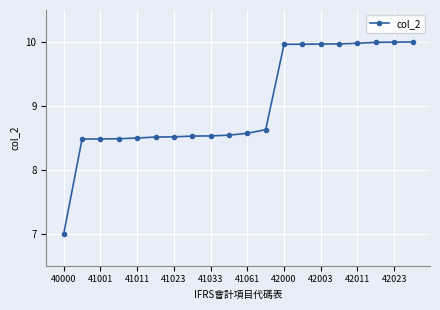

What is the minimum value shown in the chart?

7.0